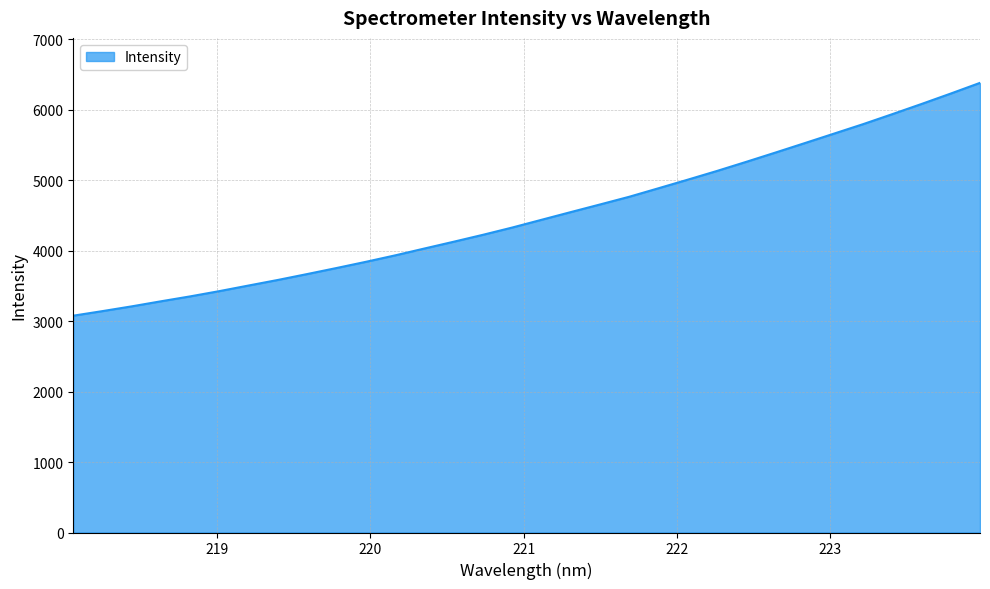

What is the maximum value shown in the chart?

6378.0